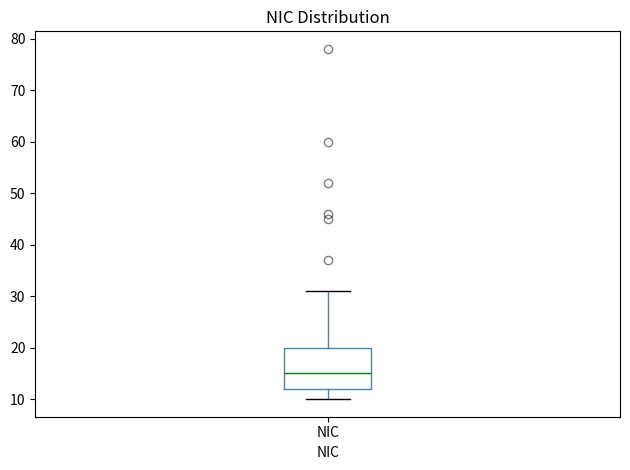

Transcribe this box plot: give where the median line is, the range the box spans, and where the two whiskers end, as read against the y-axis. The values are not printed on the chart, so give them approximately, as read against the axis.

median 15, box 12 to 20, whiskers 10 to 31